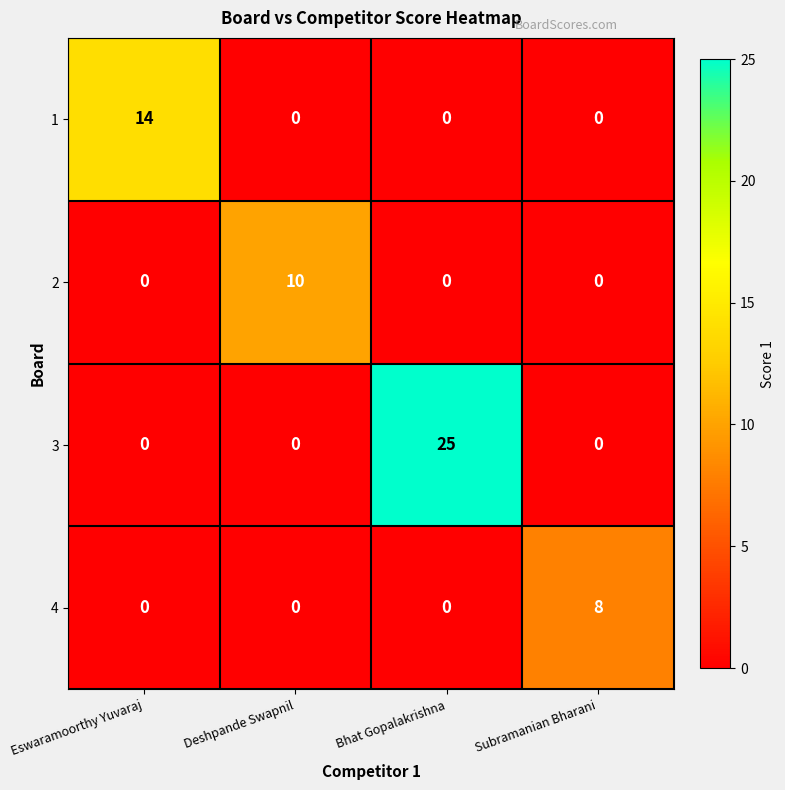

Count the number of categories in the chart.

4